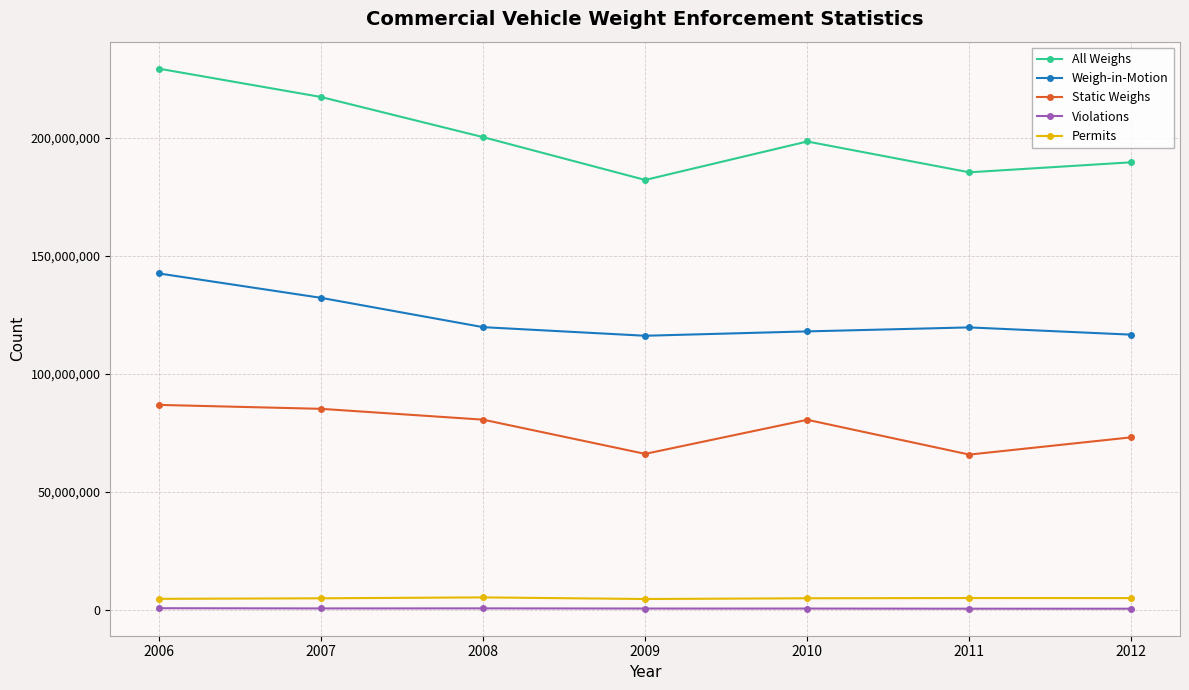

Is this an area chart (filled region under the line)?

No